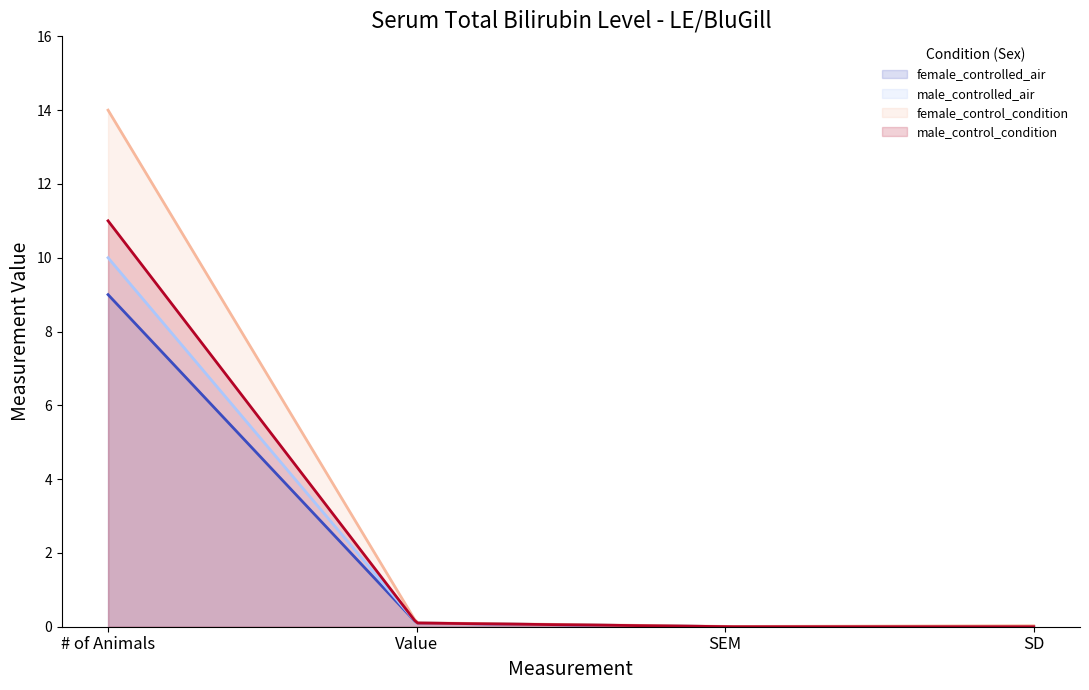

How many series are shown in this chart?

4